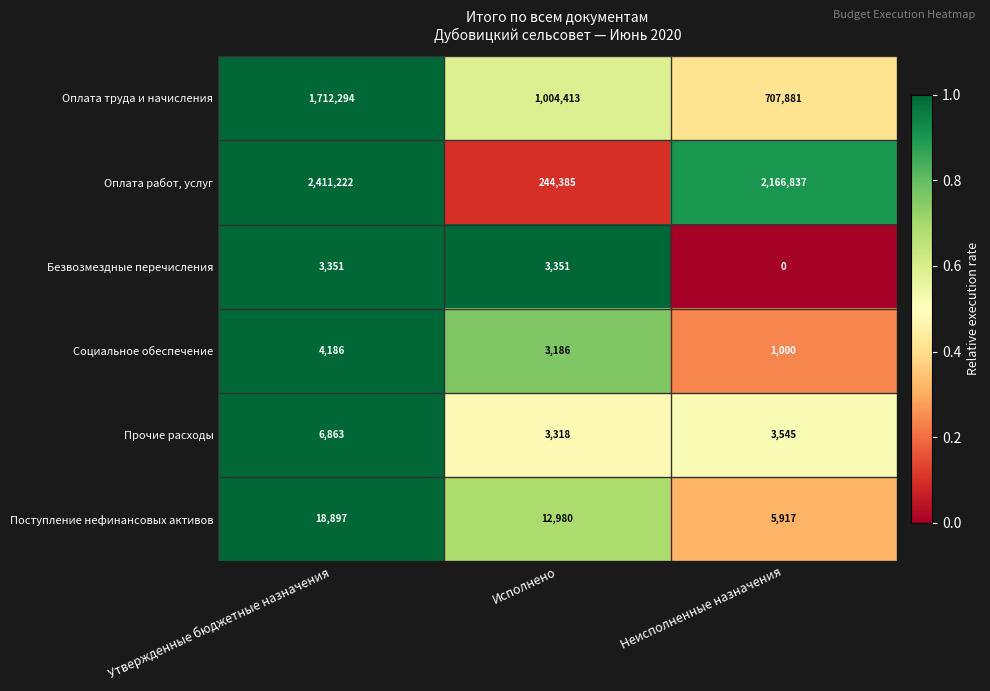

The Безвозмездные перечисления series shows 3351 at Исполнено. True or false?

True